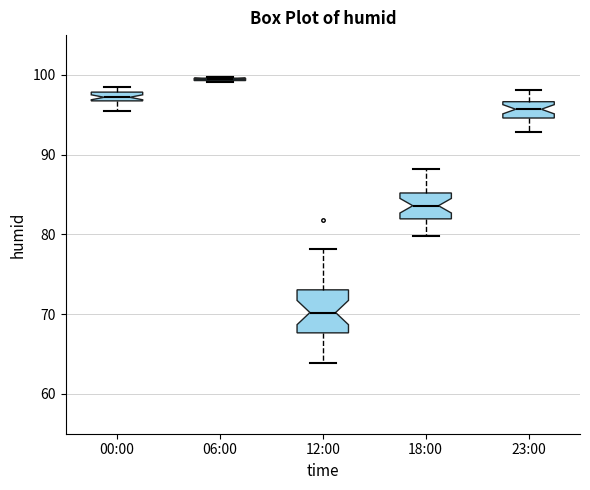

Where is the upper edge of the box for 12:00 on the y-axis? The values are not printed on the chart, so give them approximately, as read against the axis.

73